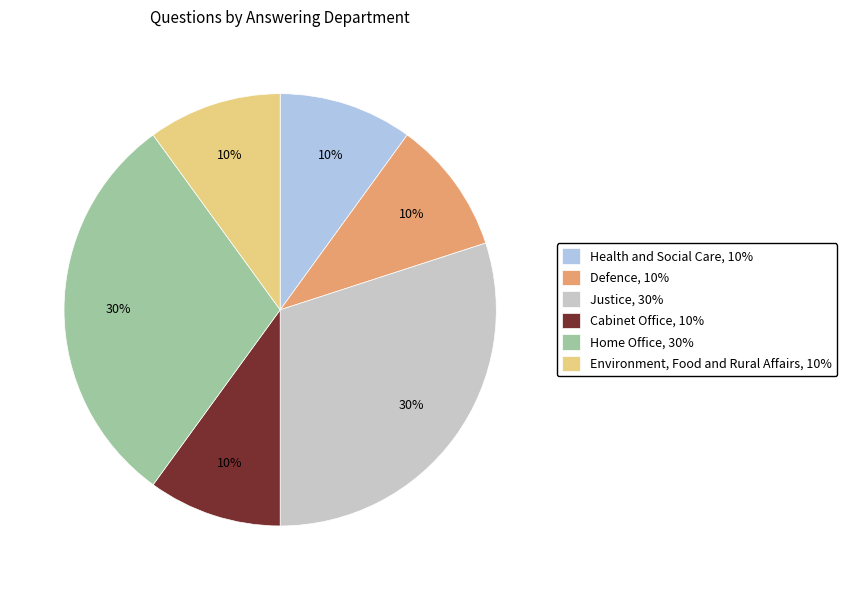

Count the number of slices in the pie.

6